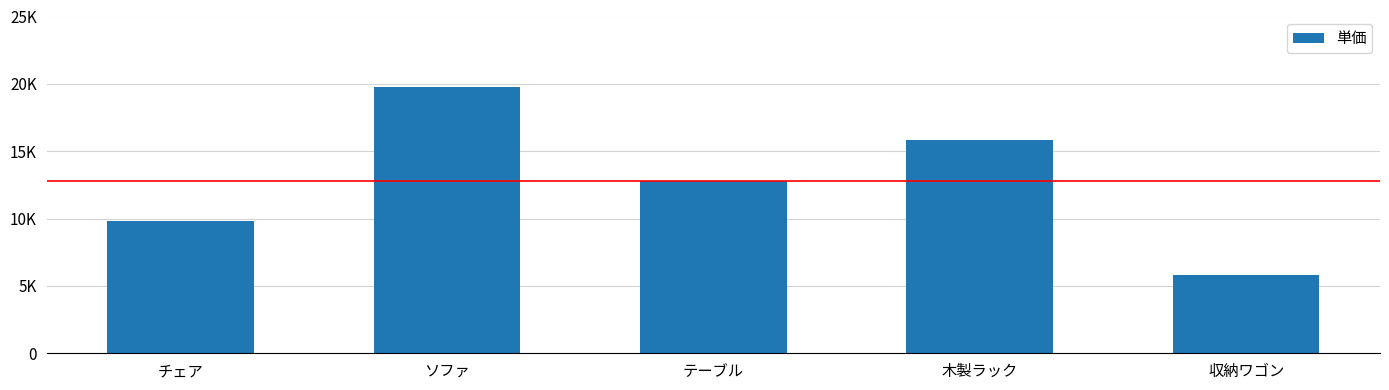

What is the difference between the maximum and second lowest values?

10000